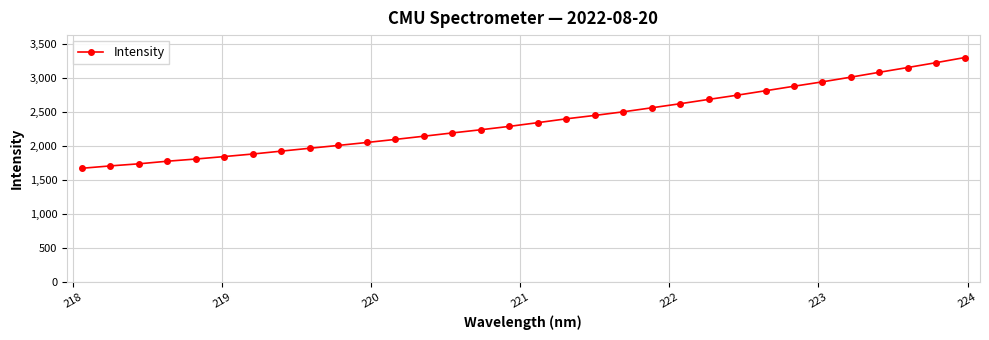

True or false: there are more than 1 points higher than both neighbors.

False